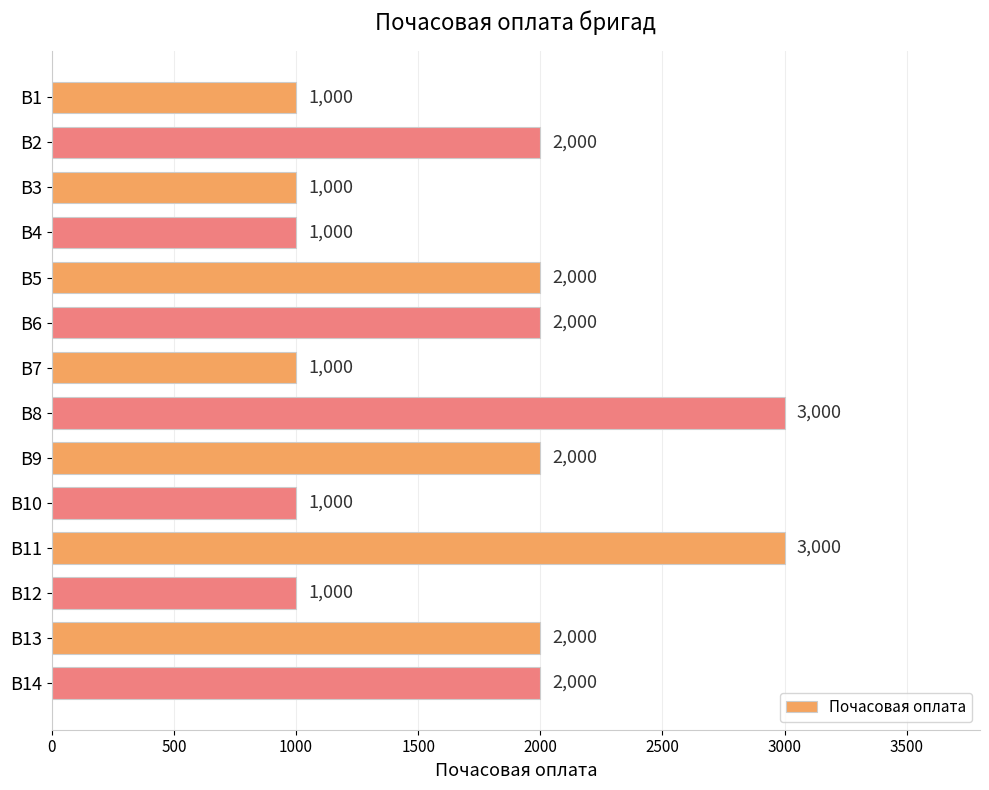

What is the value of the 6th bar from the top?

2000